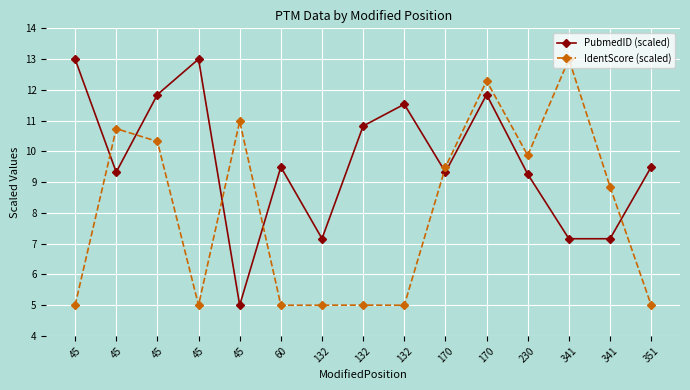

Does the chart have visible grid lines?

Yes